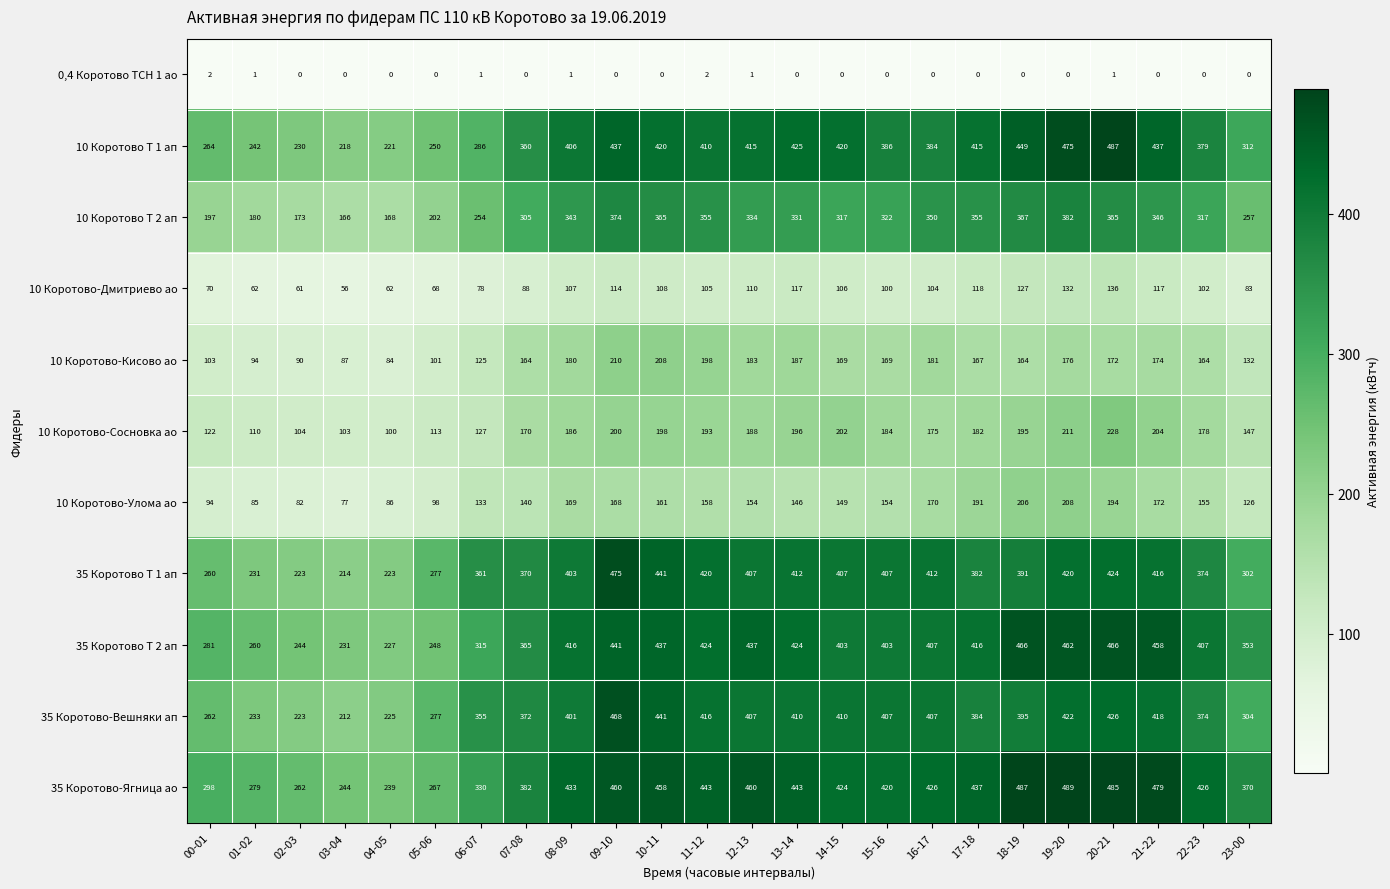

Which series has the largest total across all categories?

35 Коротово-Ягница ао